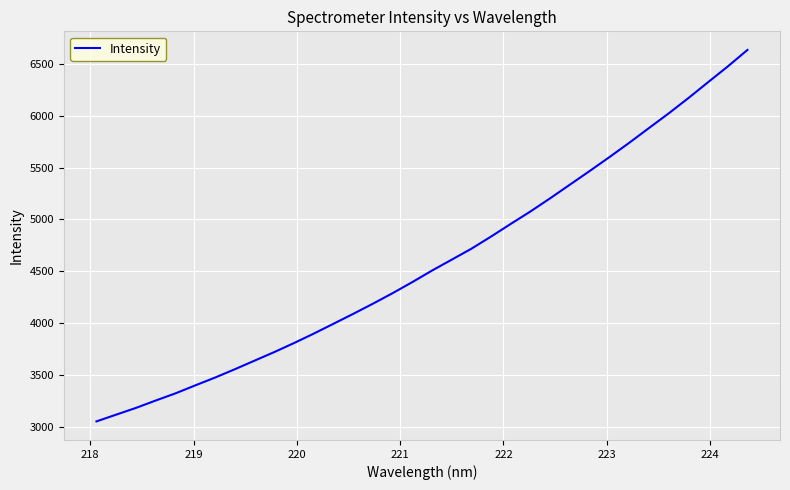

Does the chart display data point markers on the line(s)?

No